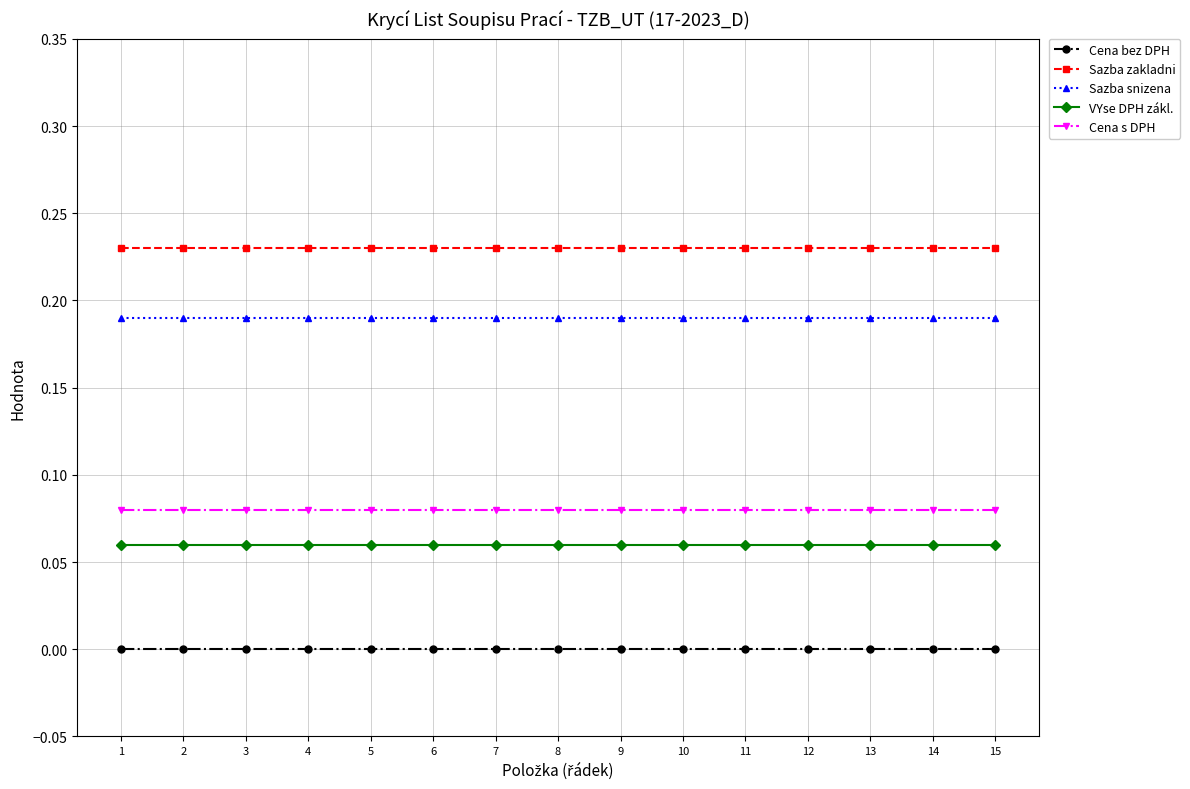

Does the chart have visible grid lines?

Yes